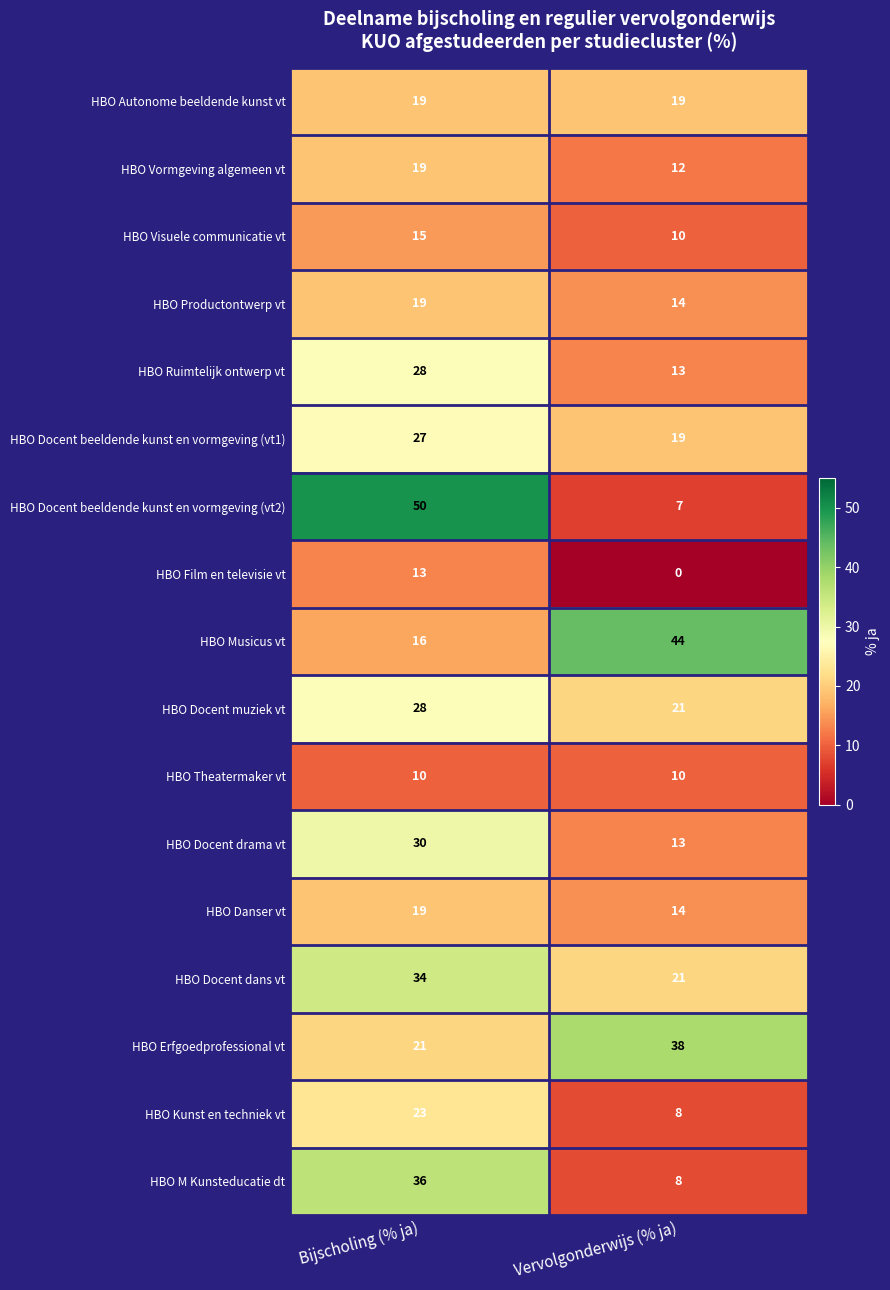

At which category is the sum across all series the highest?

Bijscholing (% ja)